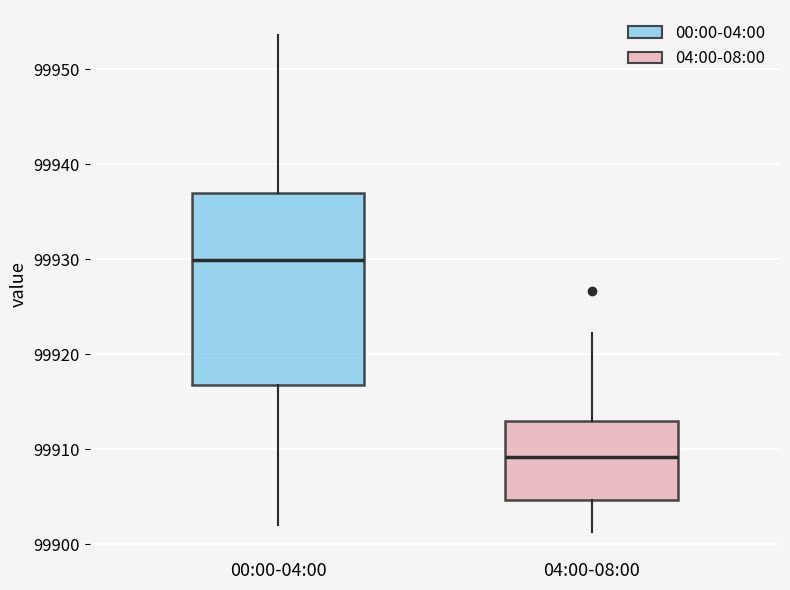

Reading left to right, read every box against the y-axis: the position of its median line, the range the box covers, and the ends of its whiskers. The values are not printed on the chart, so give them approximately, as read against the axis.

00:00-04:00: median 99930, box 99917 to 99937, whiskers 99902 to 99954
04:00-08:00: median 99909, box 99905 to 99913, whiskers 99901 to 99922